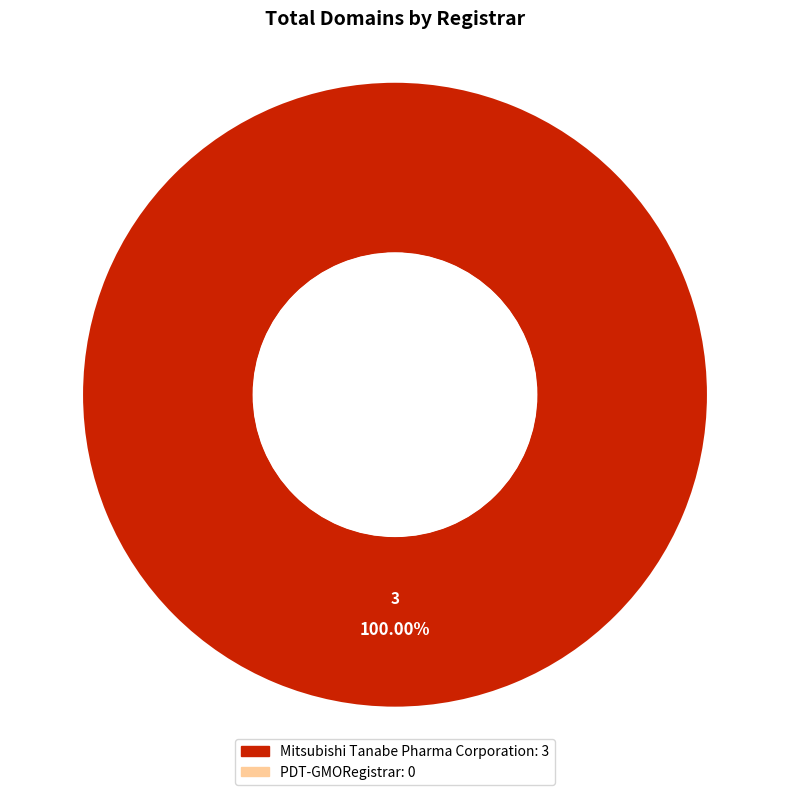

Is there a majority slice in this chart?

Yes